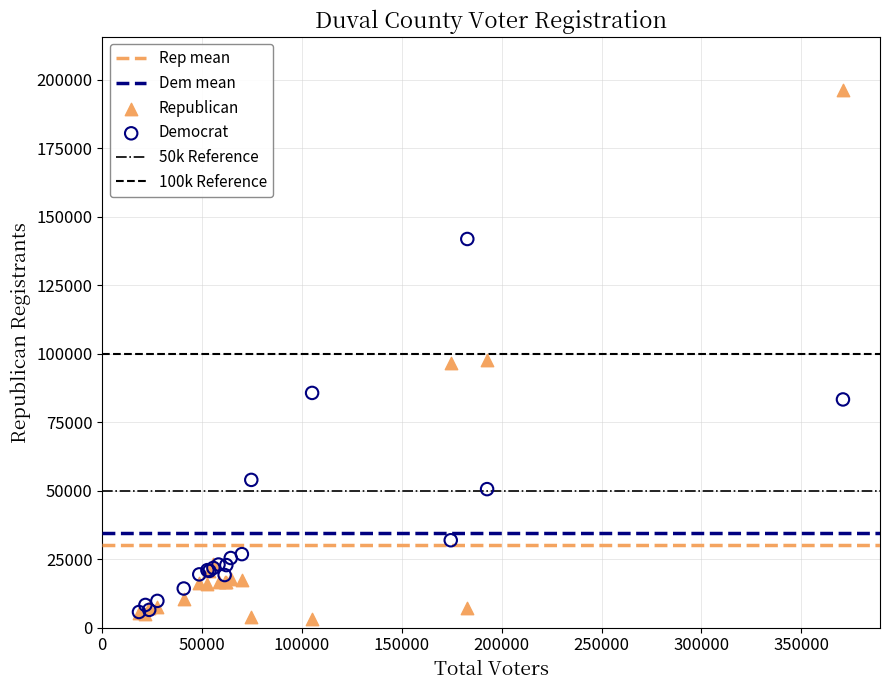

Which series has the largest Y range (max minus min)?

Republican